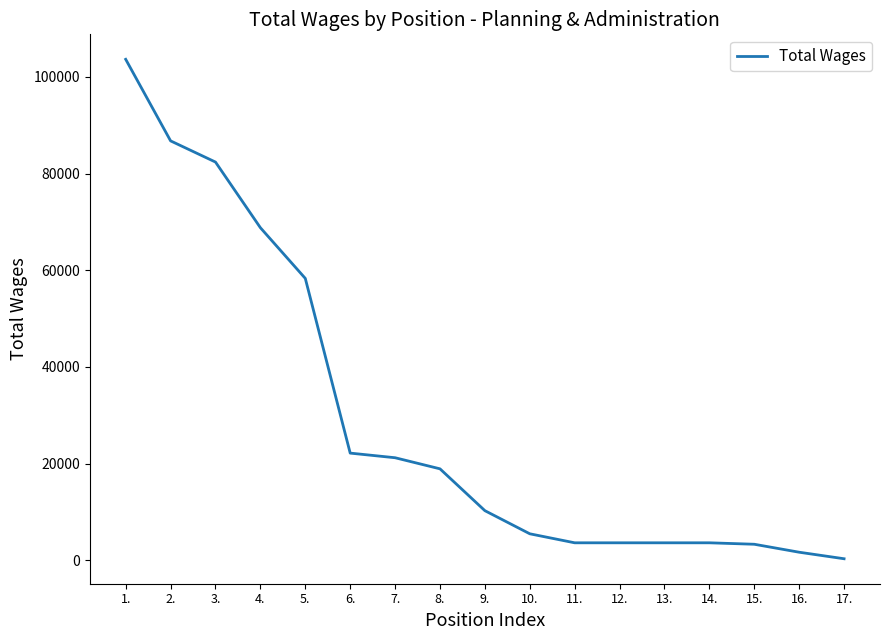

What is the difference between the second highest and minimum values?

86479